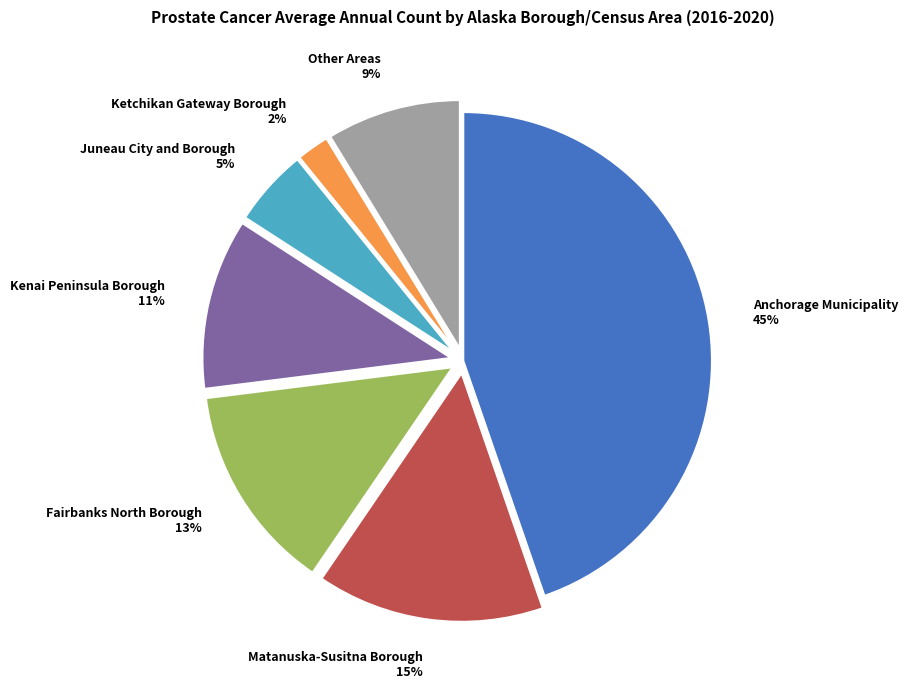

To the nearest percent, what is the combined percentage of Anchorage Municipality and Matanuska-Susitna Borough?

60%